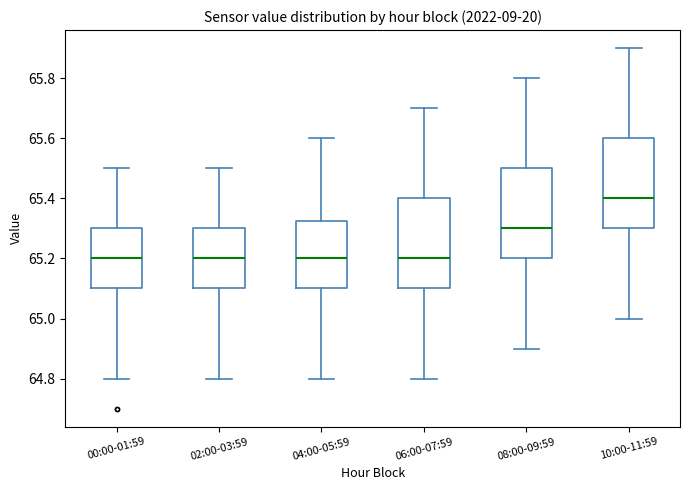

Reading left to right, transcribe this box plot: for each box, give where its median line is, the range the box spans, and where its two whiskers end, as read against the y-axis. The values are not printed on the chart, so give them approximately, as read against the axis.

00:00-01:59: median 65.20, box 65.10 to 65.30, whiskers 64.80 to 65.50
02:00-03:59: median 65.20, box 65.10 to 65.30, whiskers 64.80 to 65.50
04:00-05:59: median 65.20, box 65.10 to 65.32, whiskers 64.80 to 65.60
06:00-07:59: median 65.20, box 65.10 to 65.40, whiskers 64.80 to 65.70
08:00-09:59: median 65.30, box 65.20 to 65.50, whiskers 64.90 to 65.80
10:00-11:59: median 65.40, box 65.30 to 65.60, whiskers 65.00 to 65.90